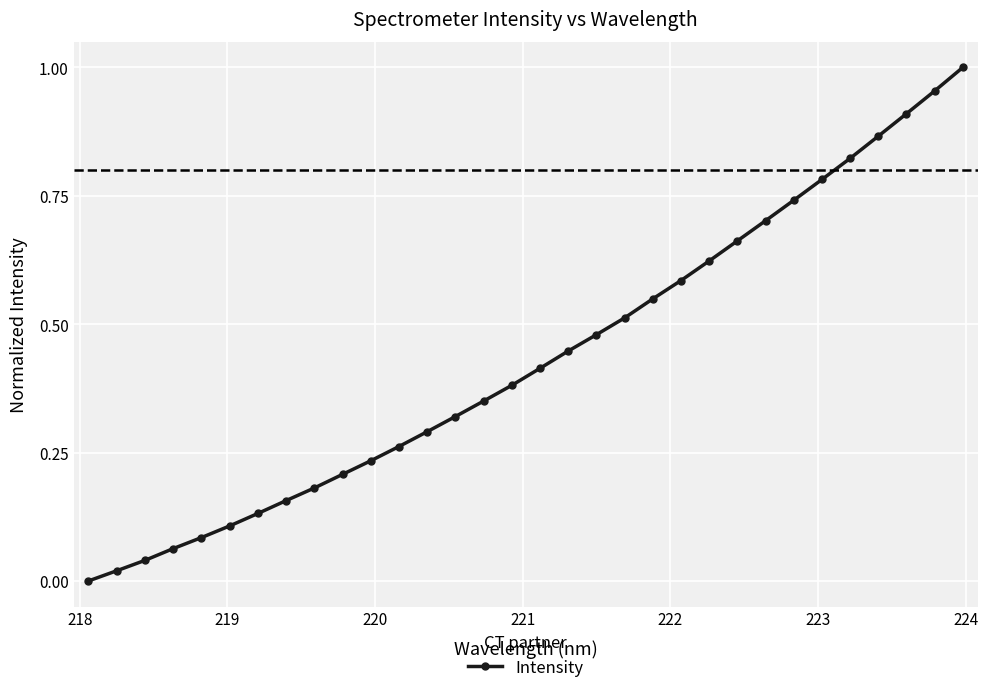

What is the sum of all values?

13.9